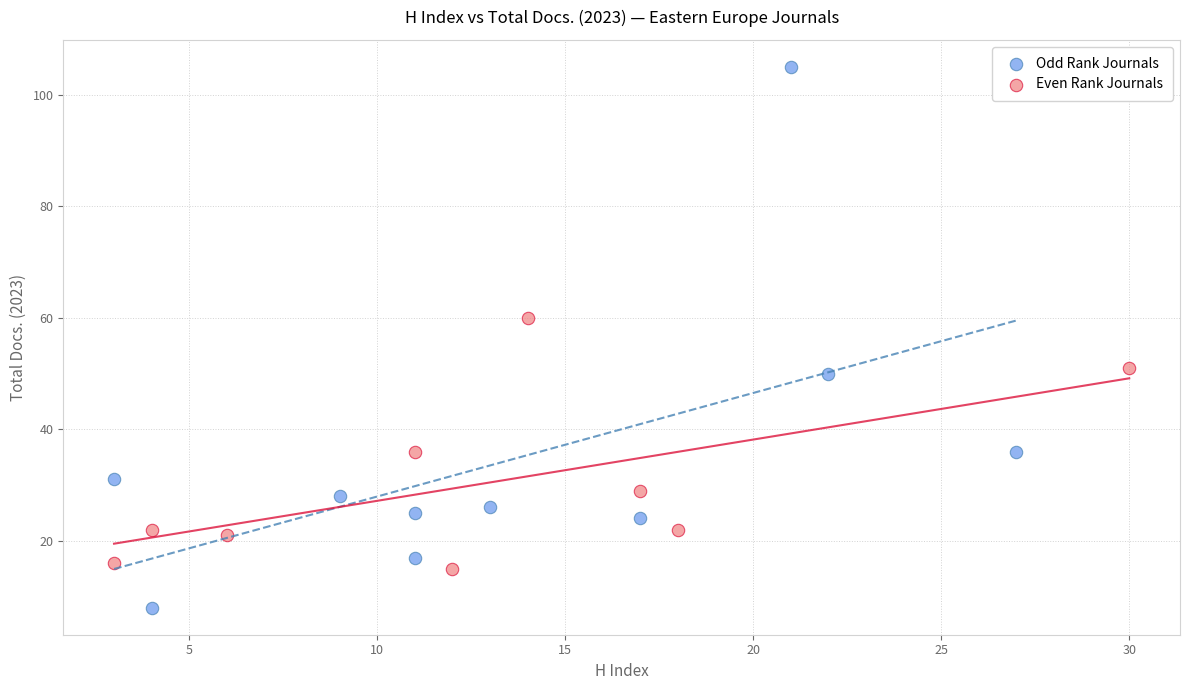

Which series has the largest Y range (max minus min)?

Odd Rank Journals